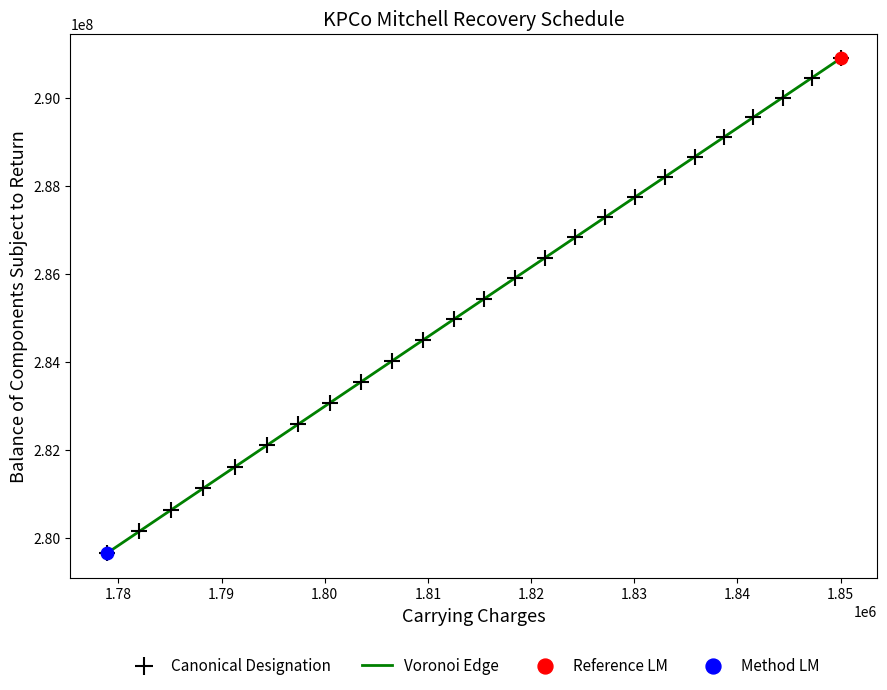

What is the difference between the maximum and minimum values?

11248151.7